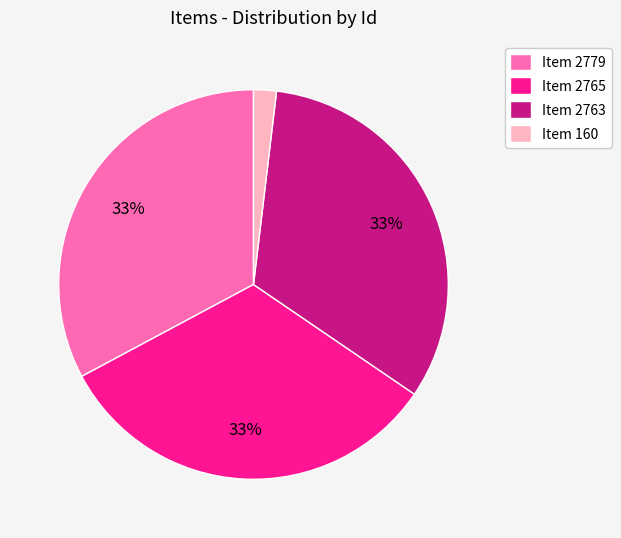

Which has a higher value, Item 160 or Item 2779?

Item 2779